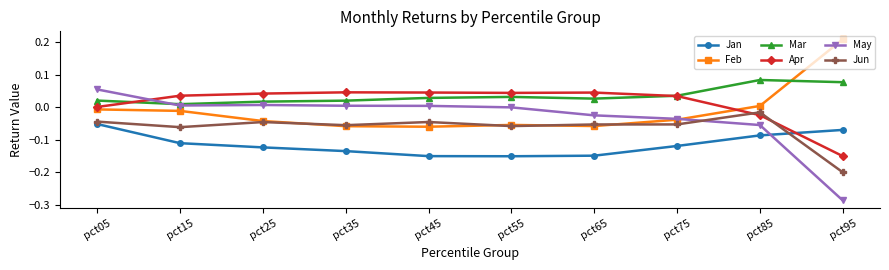

True or false: Feb and Mar cross at least once.

True